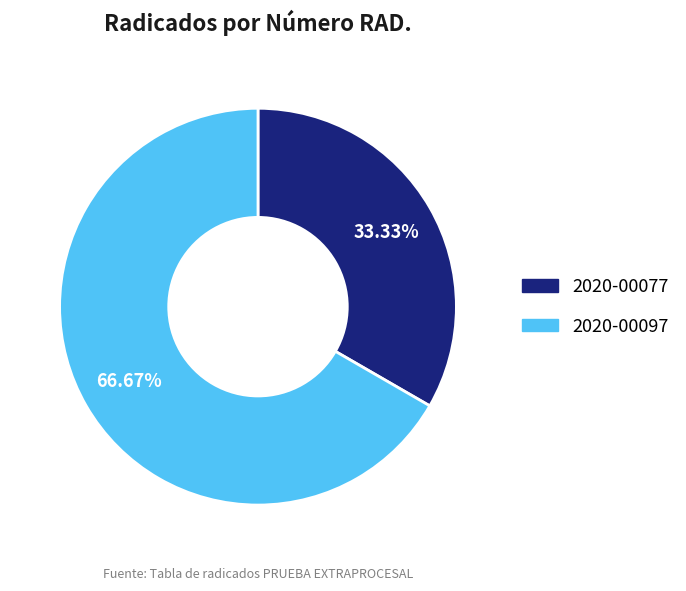

Which category has the biggest portion of the pie?

2020-00097